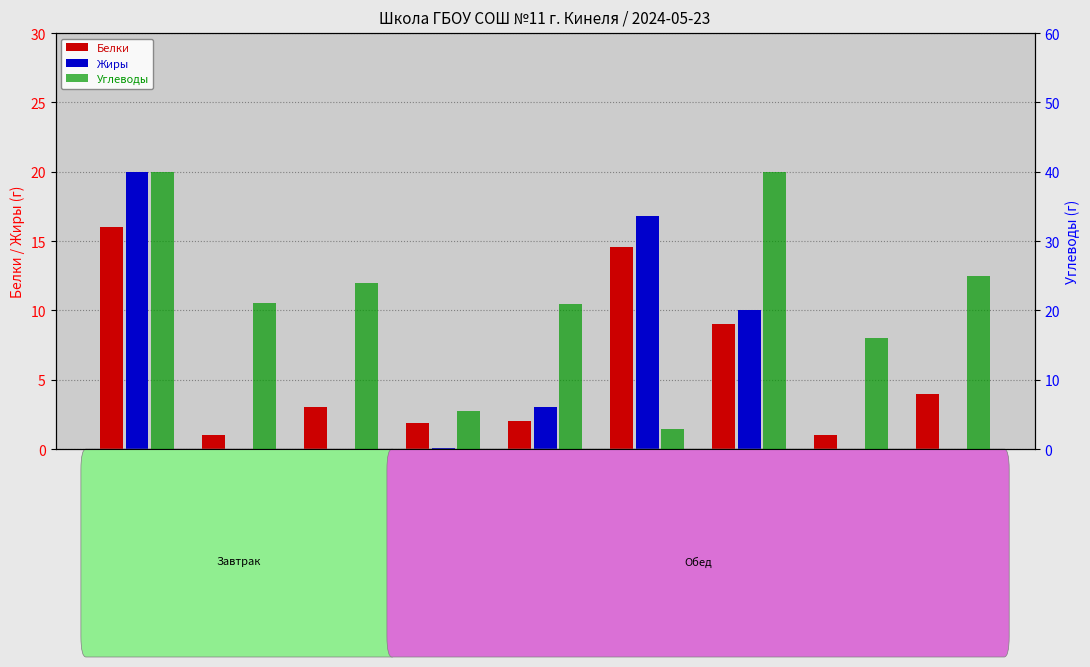

At which category is the sum across all series the highest?

Каша молочная